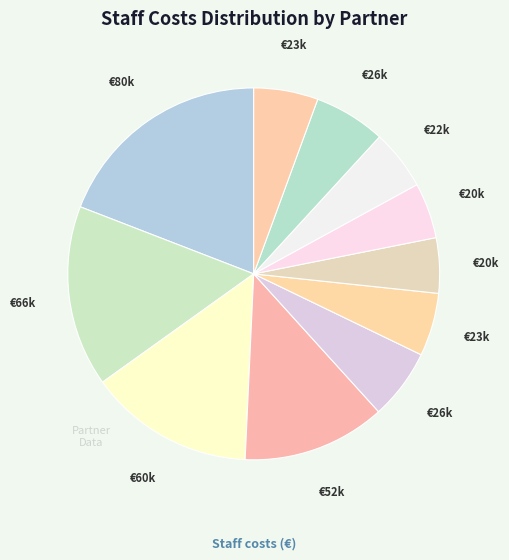

How many slices are in this pie chart?

11